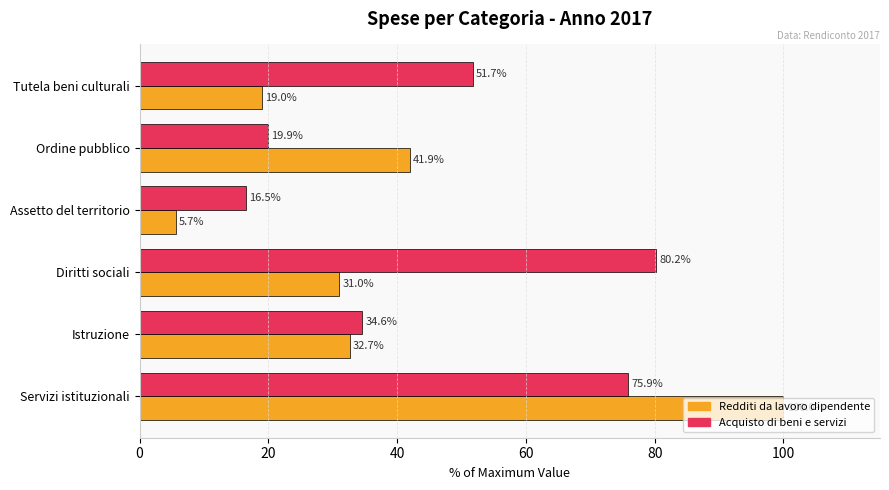

List the series in order of their peak value, lowest first.

Acquisto di beni e servizi, Redditi da lavoro dipendente